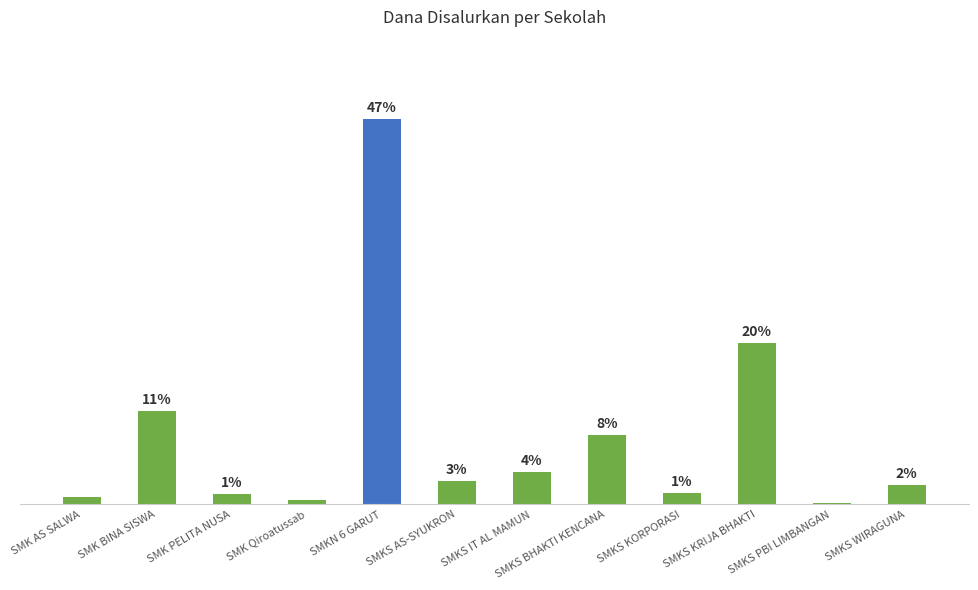

What is the sum of the values at SMKS AS-SYUKRON and SMK AS SALWA?

3.8